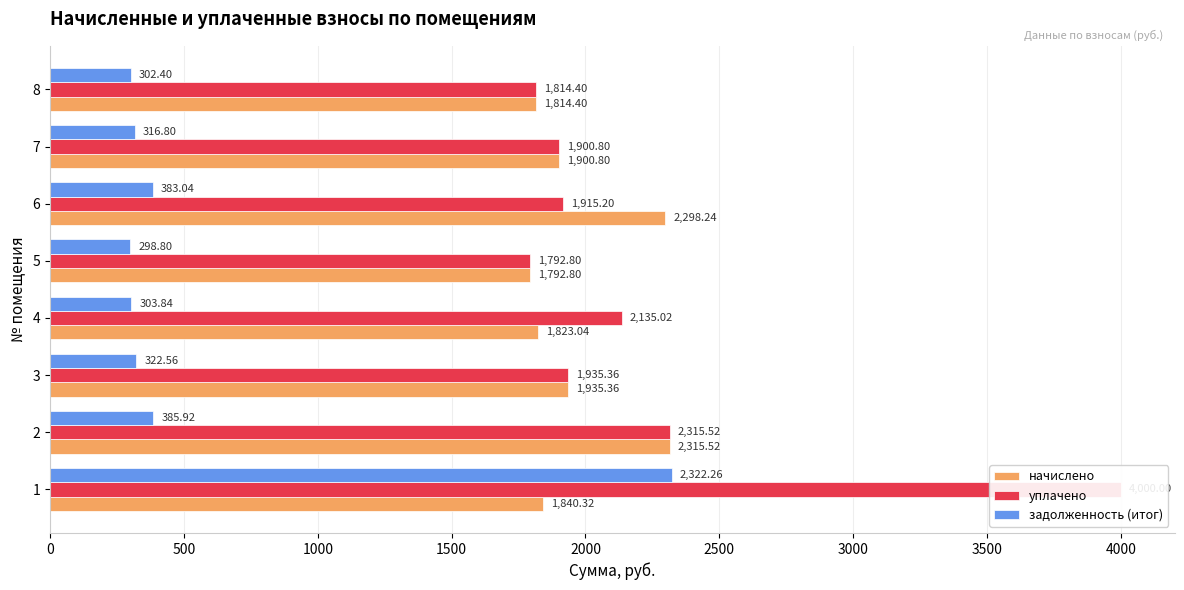

What is the difference between the second highest and minimum values in the задолженность (итог) series?

87.1